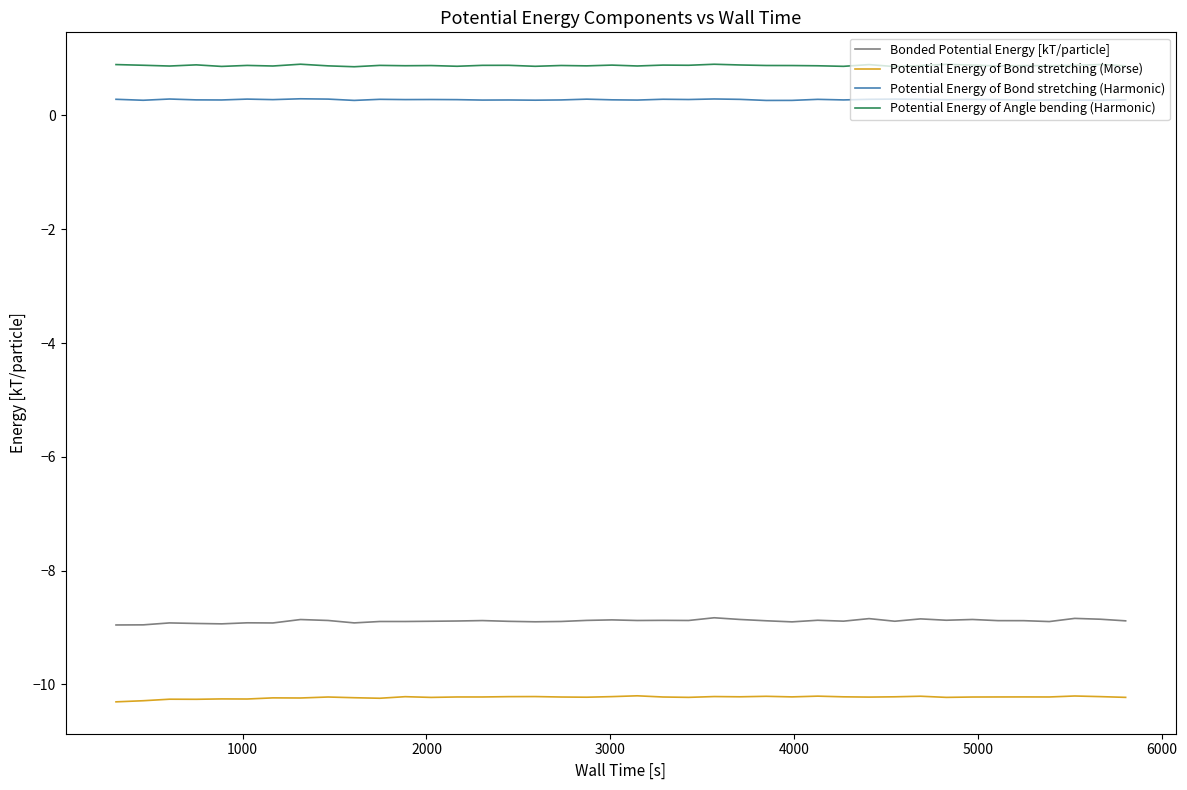

Which series has the largest total across all categories?

Potential Energy of Angle bending (Harmonic)